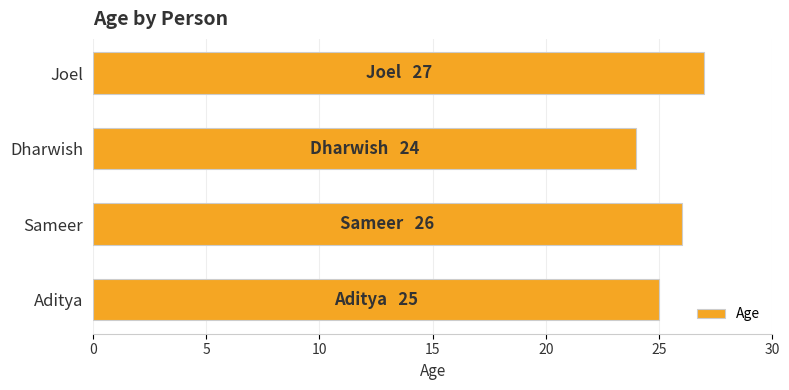

Are the bars horizontal?

Yes